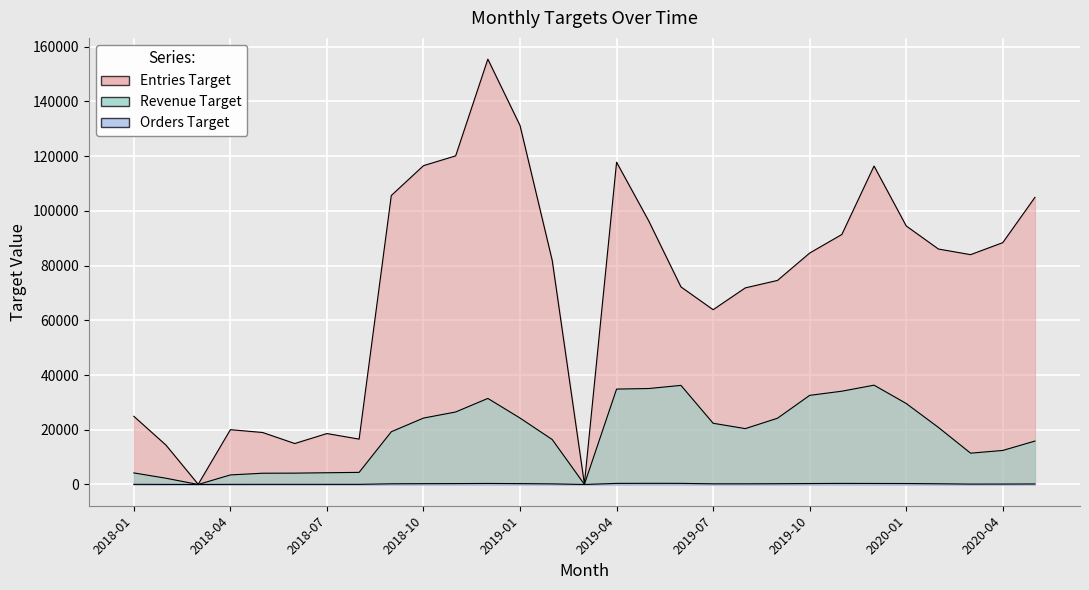

Rank the categories by Revenue Target value from highest to lowest.

2019-12, 2019-06, 2019-05, 2019-04, 2019-11, 2019-10, 2018-12, 2020-01, 2018-11, 2019-01, 2018-10, 2019-09, 2019-07, 2020-02, 2019-08, 2018-09, 2019-02, 2020-05, 2020-04, 2020-03, 2018-08, 2018-07, 2018-01, 2018-06, 2018-05, 2018-04, 2018-02, 2019-03, 2018-03